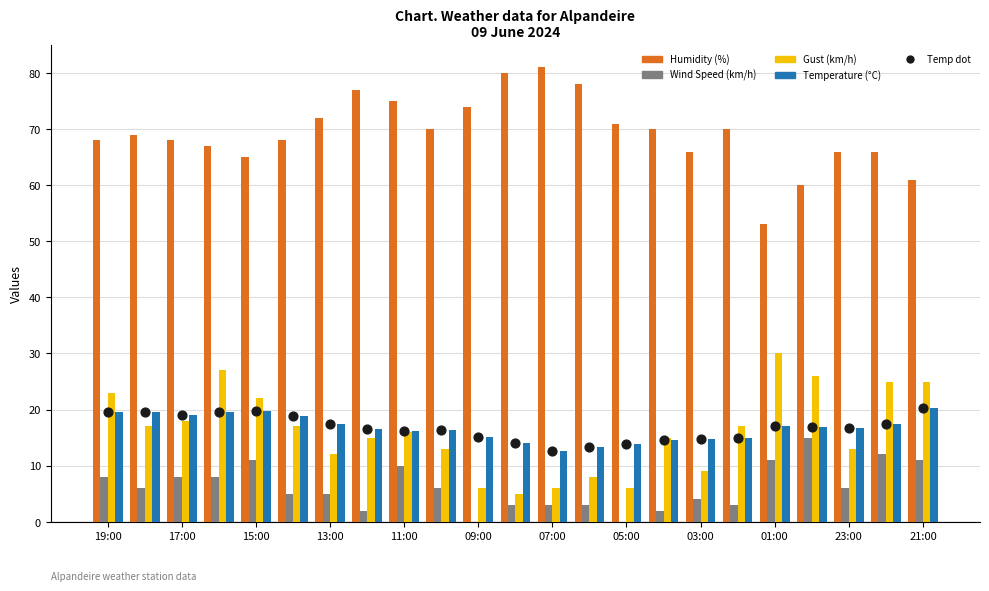

What are all the series names shown in the legend?

Humidity (%), Wind Speed (km/h), Gust (km/h), Temperature (°C), Temp dot